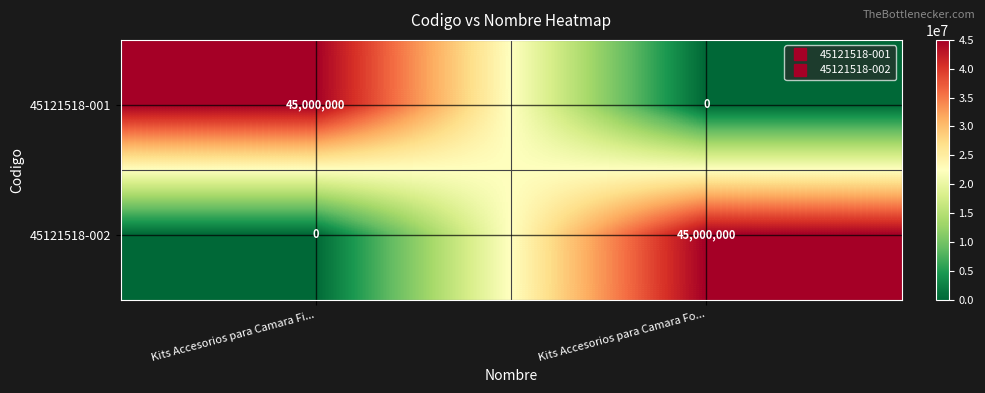

What is the spread (max minus min) of values at Kits Accesorios para Camara Fo...?

45000000